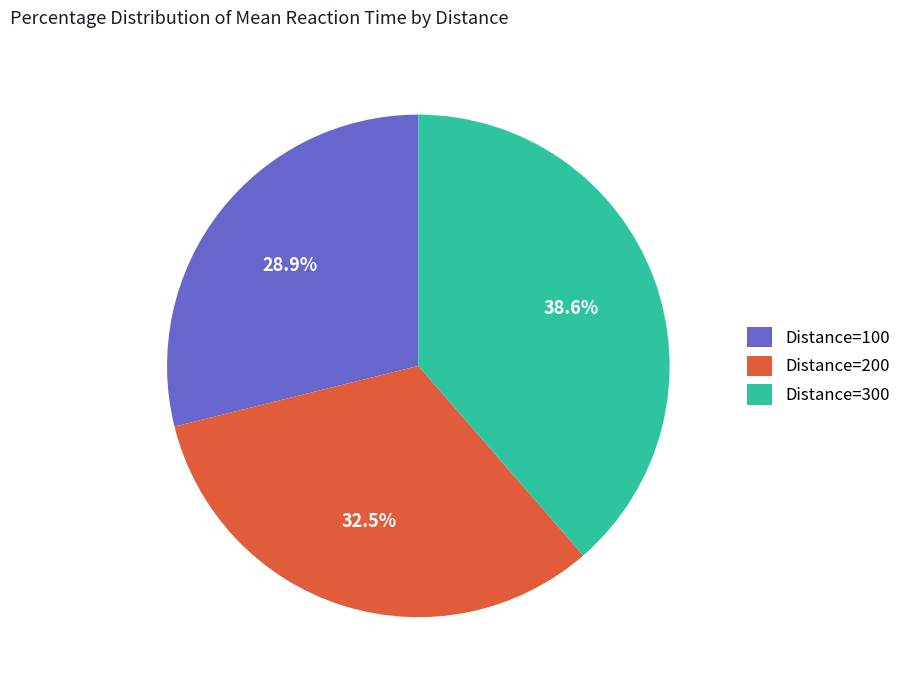

Count the number of slices in the pie.

3